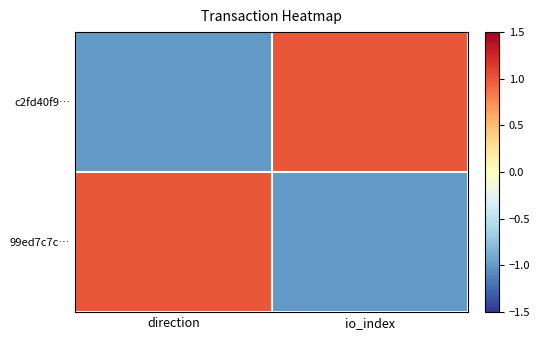

Reading right to left, list all the values displayed in this chart.

c2fd40f9…: io_index=1	direction=-1
99ed7c7c…: io_index=-1	direction=1